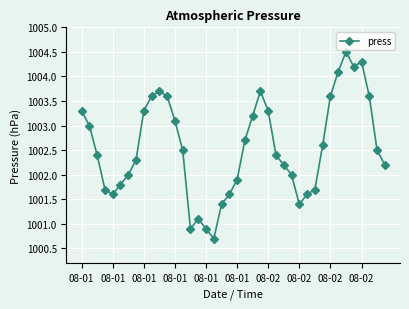

How many categories are shown in the chart?

40